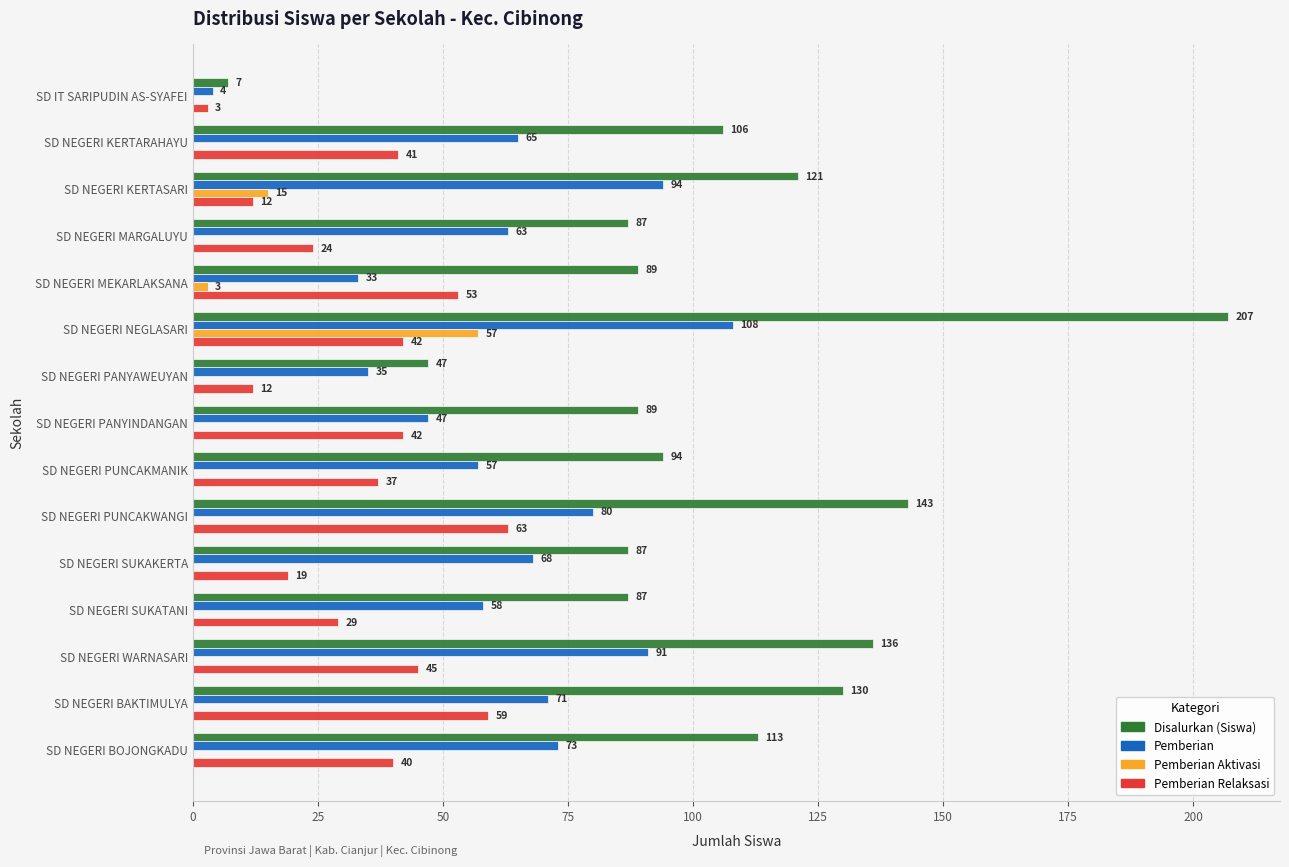

True or false: Pemberian Aktivasi has a value of -26 at SD NEGERI WARNASARI.

False